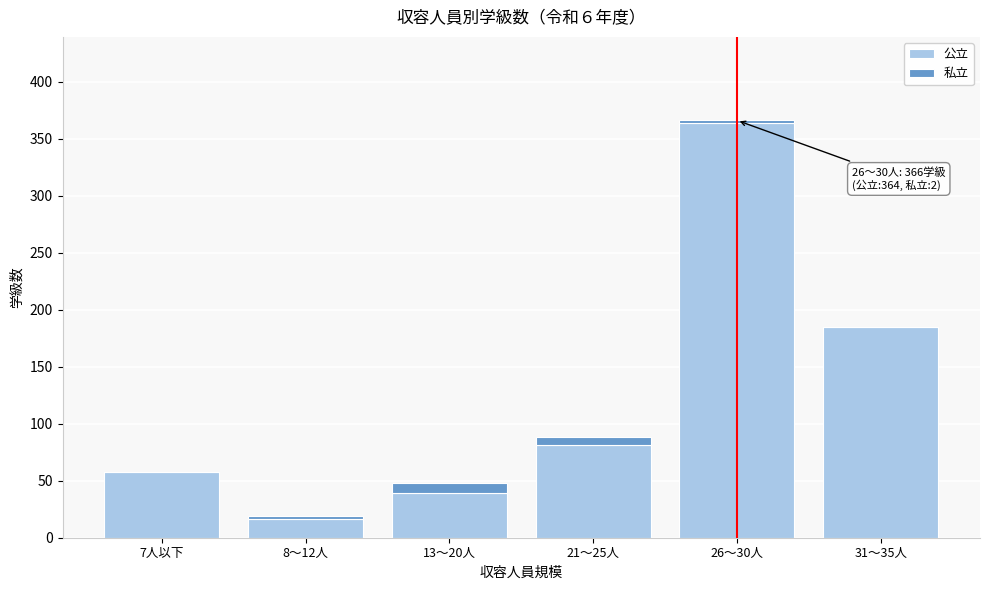

Reading right to left, transcribe the values for 公立.

31～35人=185	26～30人=364	21～25人=81	13～20人=39	8～12人=16	7人以下=58